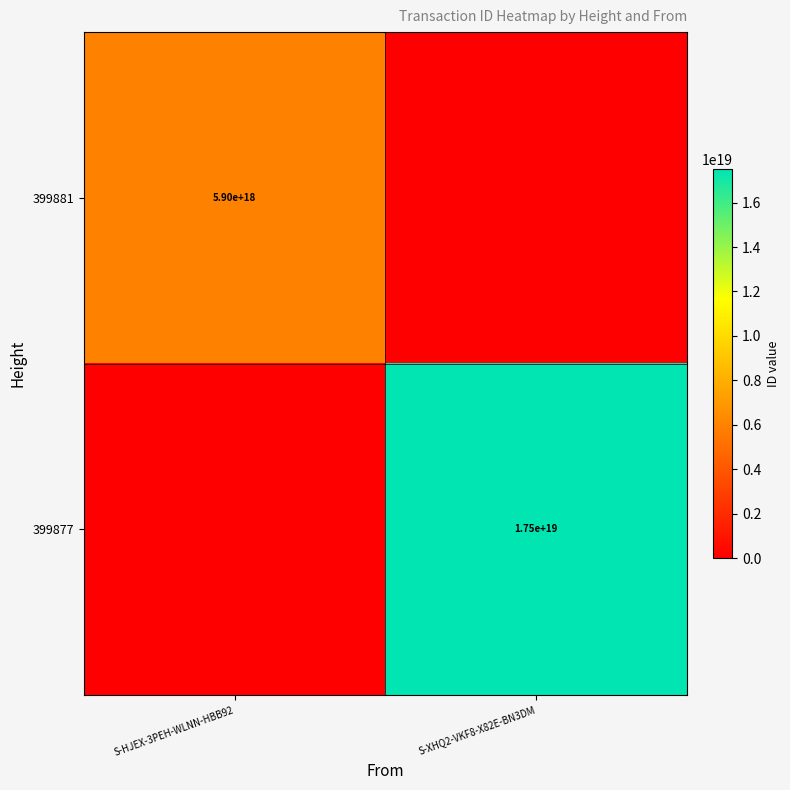

Is it true that 399881 equals 8636111755645328384 at S-HJEX-3PEH-WLNN-HBB92?

False